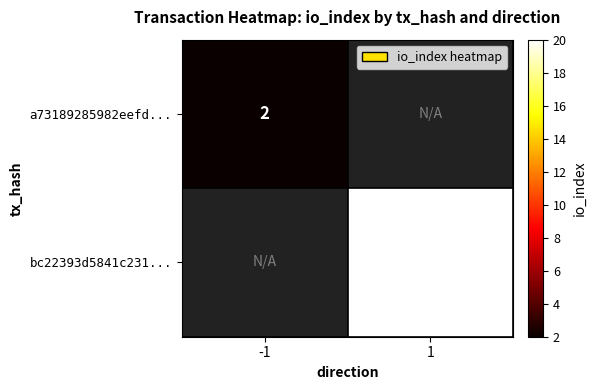

True or false: a73189285982eefd... has a value of 2 at -1.

True